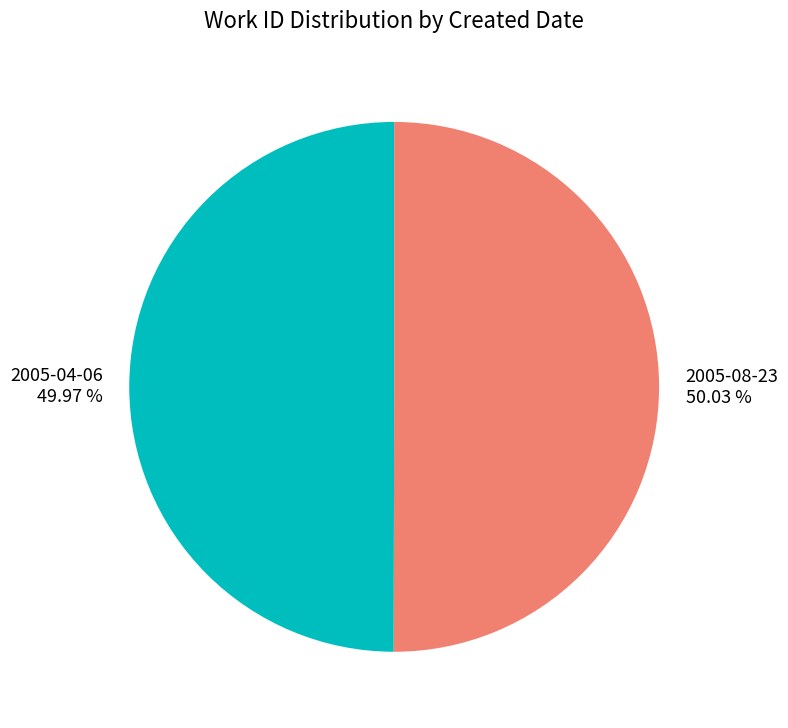

Count the number of slices in the pie.

2